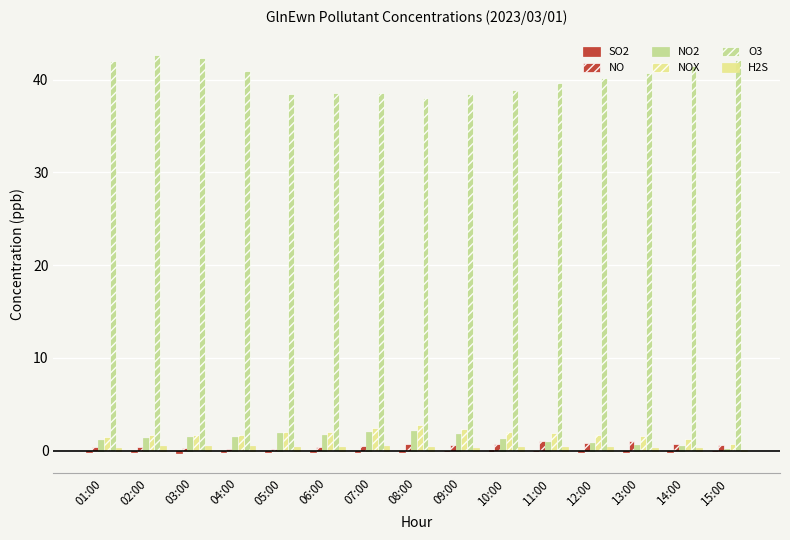

Reading left to right, extract all data points from this chart.

SO2: 01:00=-0.2	02:00=-0.2	03:00=-0.2	04:00=-0.2	05:00=-0.2	06:00=-0.2	07:00=-0.1	08:00=-0.1	09:00=-0.1	10:00=0.1	11:00=-0.0	12:00=-0.1	13:00=-0.1	14:00=-0.1	15:00=-0.1
NO: 01:00=0.4	02:00=0.3	03:00=0.2	04:00=0.2	05:00=0.2	06:00=0.4	07:00=0.5	08:00=0.7	09:00=0.6	10:00=0.7	11:00=1.0	12:00=0.8	13:00=1.0	14:00=0.8	15:00=0.5
NO2: 01:00=1.1	02:00=1.3	03:00=1.4	04:00=1.5	05:00=1.8	06:00=1.6	07:00=2.0	08:00=2.1	09:00=1.8	10:00=1.3	11:00=0.9	12:00=0.8	13:00=0.6	14:00=0.5	15:00=0.2
NOX: 01:00=1.5	02:00=1.7	03:00=1.7	04:00=1.7	05:00=2.0	06:00=2.1	07:00=2.5	08:00=2.7	09:00=2.4	10:00=2.0	11:00=1.9	12:00=1.7	13:00=1.6	14:00=1.2	15:00=0.7
O3: 01:00=42.0	02:00=42.6	03:00=42.4	04:00=40.9	05:00=38.4	06:00=38.5	07:00=38.5	08:00=38.0	09:00=38.5	10:00=38.9	11:00=39.7	12:00=40.2	13:00=40.7	14:00=41.4	15:00=42.1
H2S: 01:00=0.3	02:00=0.5	03:00=0.5	04:00=0.5	05:00=0.4	06:00=0.3	07:00=0.5	08:00=0.3	09:00=0.2	10:00=0.3	11:00=0.3	12:00=0.4	13:00=0.3	14:00=0.3	15:00=0.1